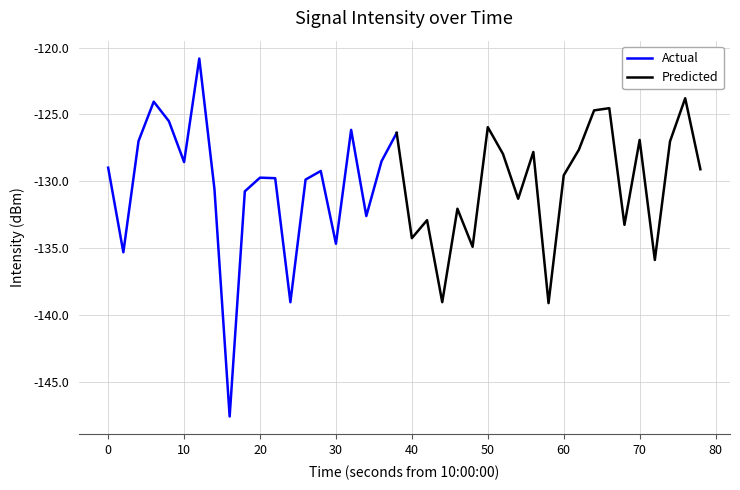

Which has a higher value, 23 or 22?

23